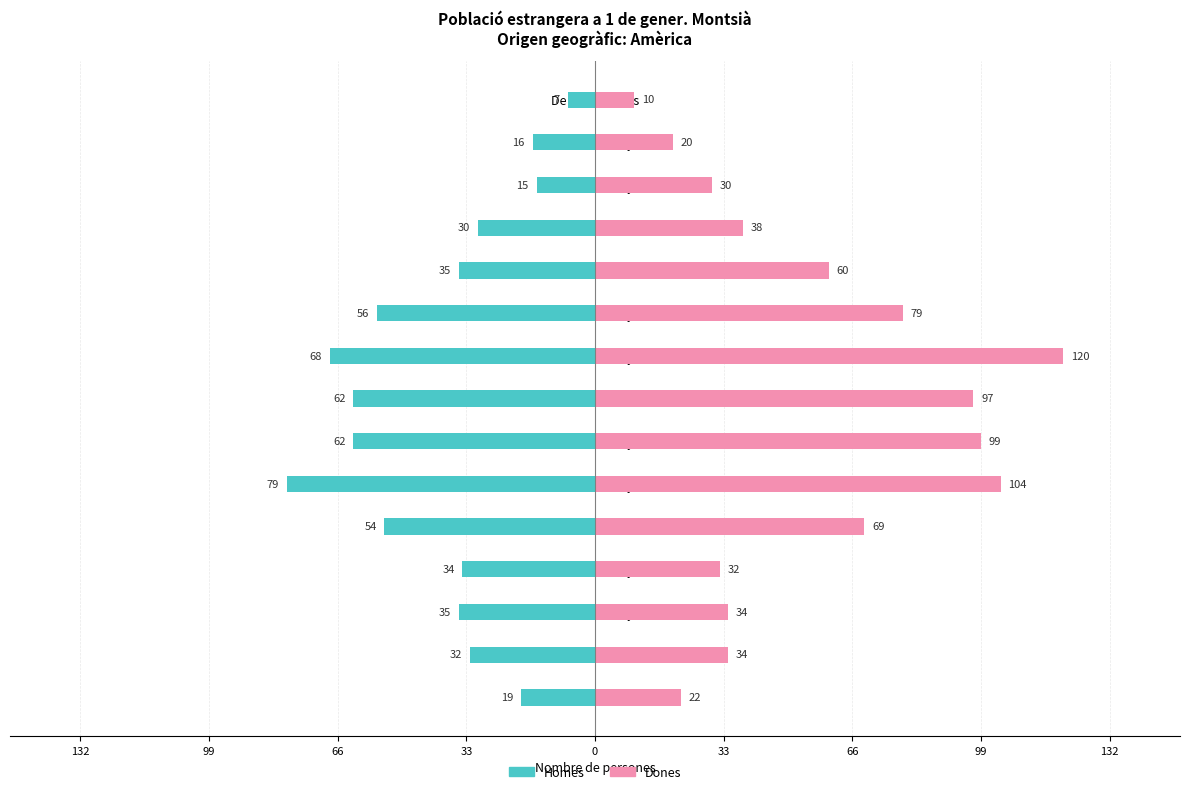

What is the value of the Dones bar at the 11th from the left?

60